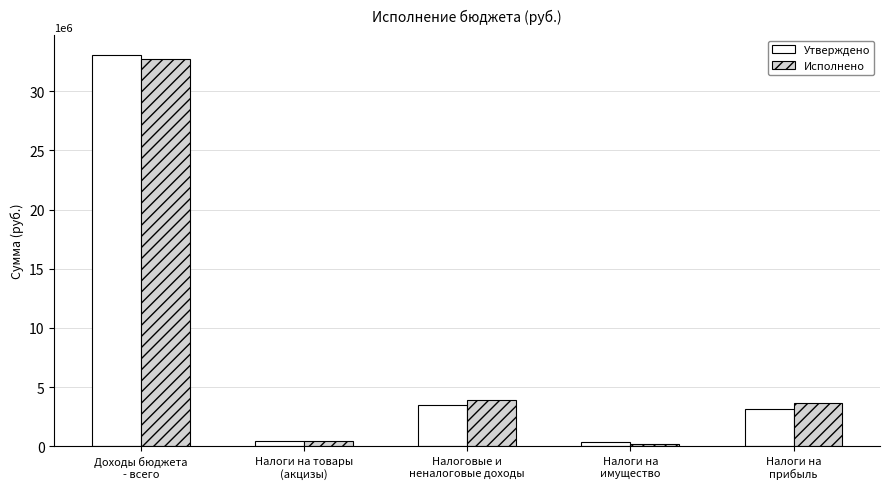

Is it true that Утверждено equals 3524100.0 at Налоговые и
неналоговые доходы?

True